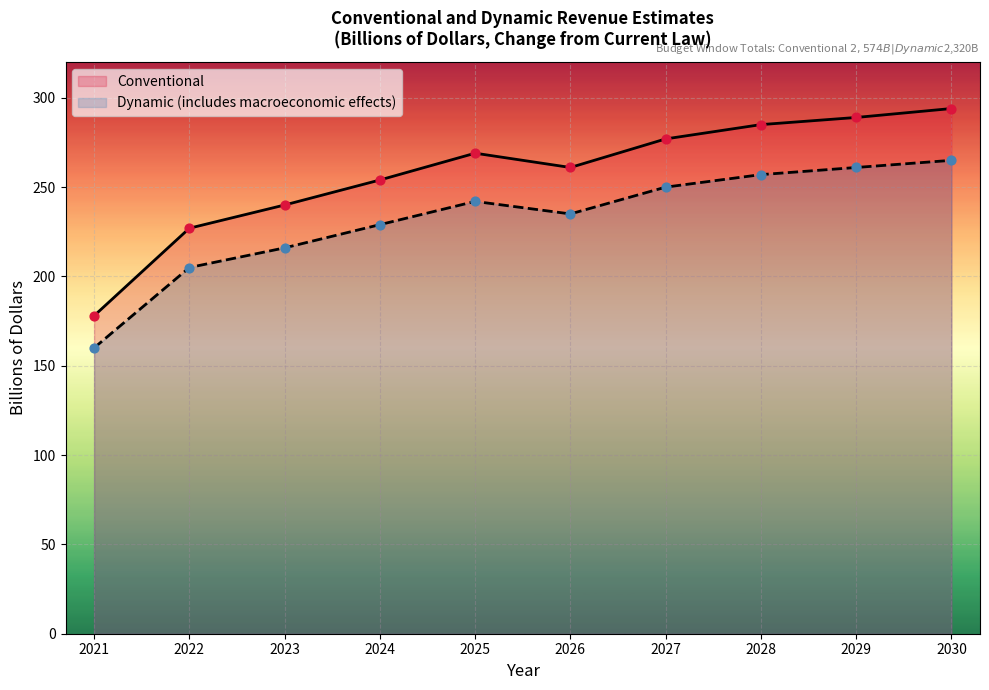

At which category is the sum across all series the highest?

2030